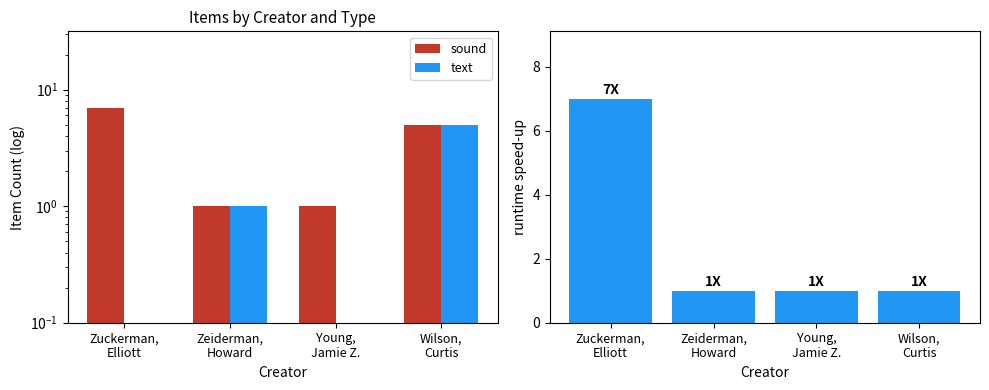

What is the sum of the text values at Young,
Jamie Z. and Zeiderman,
Howard?

1